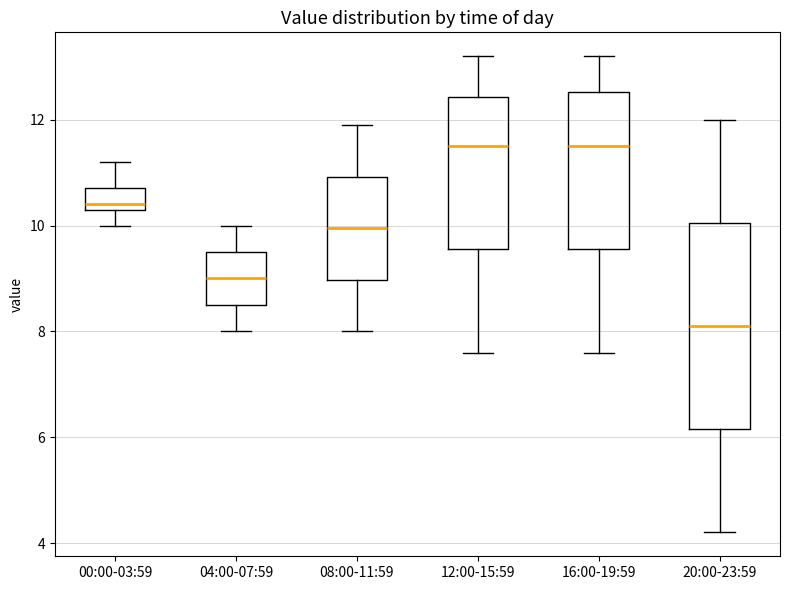

Reading left to right, transcribe this box plot: for each box, give where its median line is, the range the box spans, and where its two whiskers end, as read against the y-axis. The values are not printed on the chart, so give them approximately, as read against the axis.

00:00-03:59: median 10.4 (just above the box's lower edge), box 10.4 to 10.8, whiskers 10.0 to 11.2
04:00-07:59: median 9.0, box 8.6 to 9.6, whiskers 8.0 to 10.0
08:00-11:59: median 10.0, box 9.0 to 11.0, whiskers 8.0 to 12.0
12:00-15:59: median 11.6, box 9.6 to 12.4, whiskers 7.6 to 13.2
16:00-19:59: median 11.6, box 9.6 to 12.6, whiskers 7.6 to 13.2
20:00-23:59: median 8.2, box 6.2 to 10.0, whiskers 4.2 to 12.0